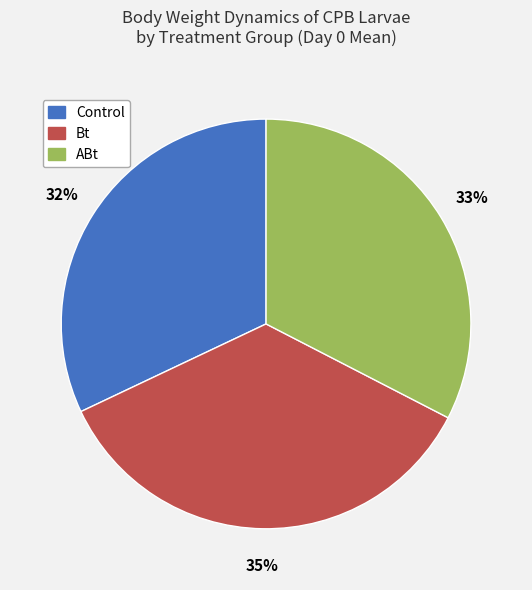

Combined, do ABt and Control account for over 50%?

Yes